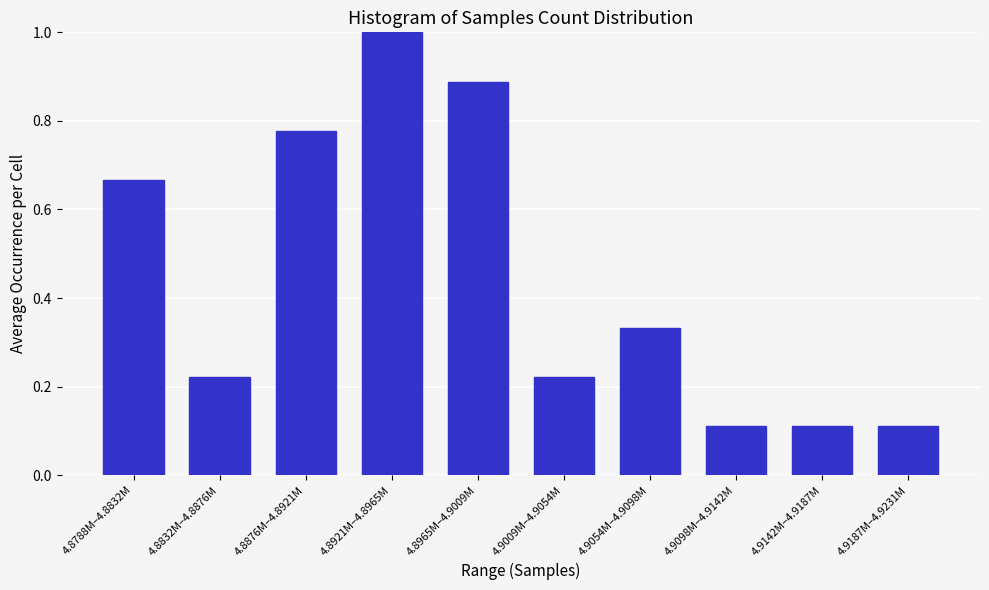

At which category does the chart reach its peak across all series?

4.8921M–4.8965M